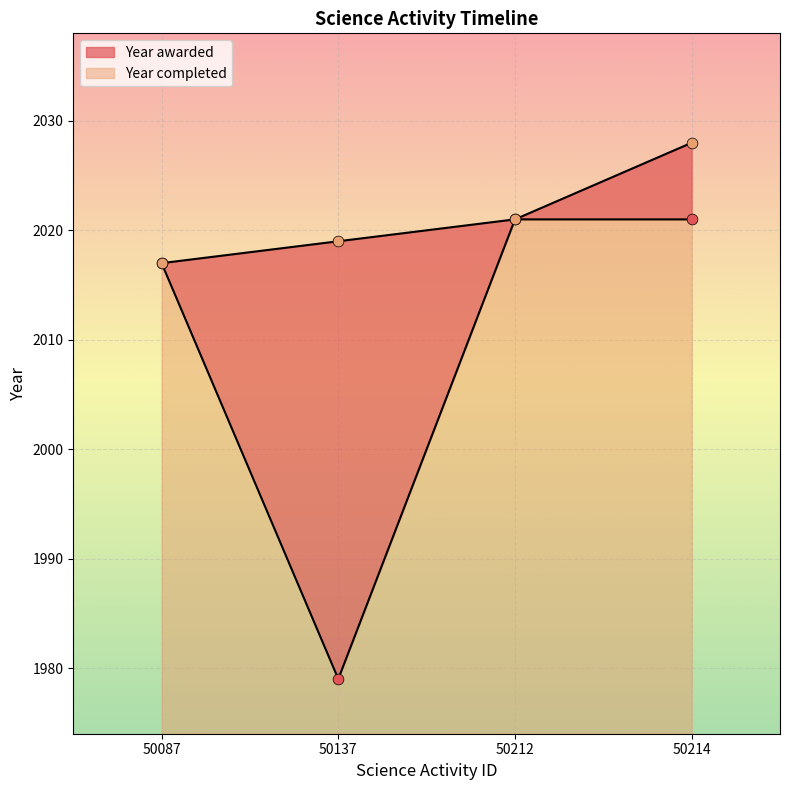

Which has a higher value, 50212 or 50137?

50212